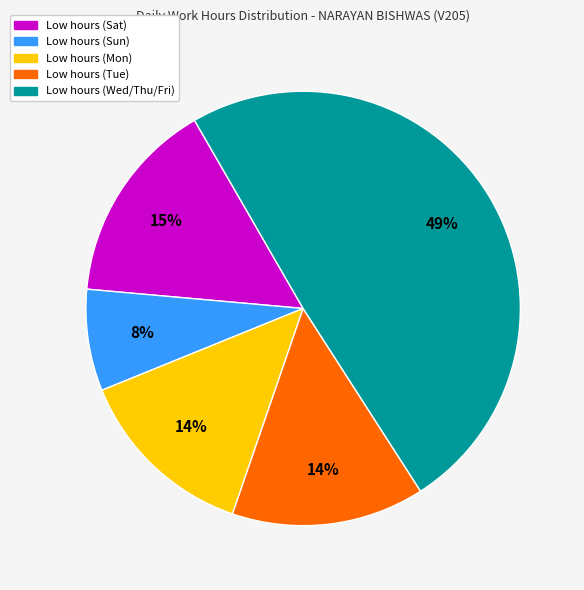

To the nearest percent, what is the average slice percentage?

20%